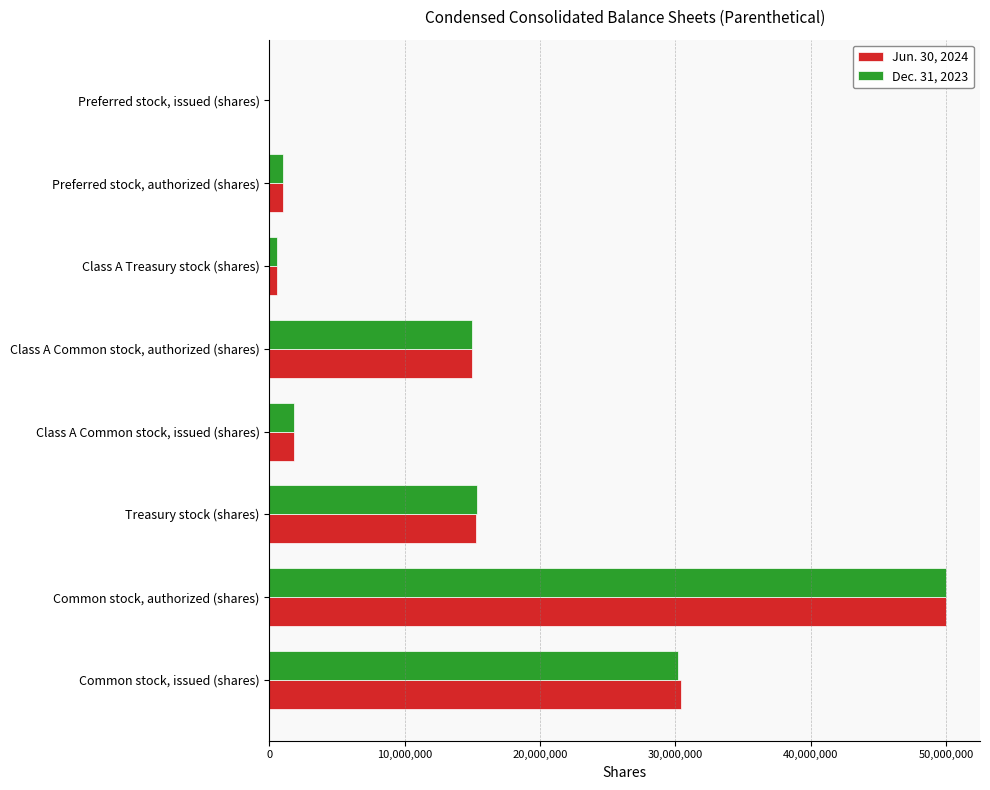

How many series are shown in this chart?

2